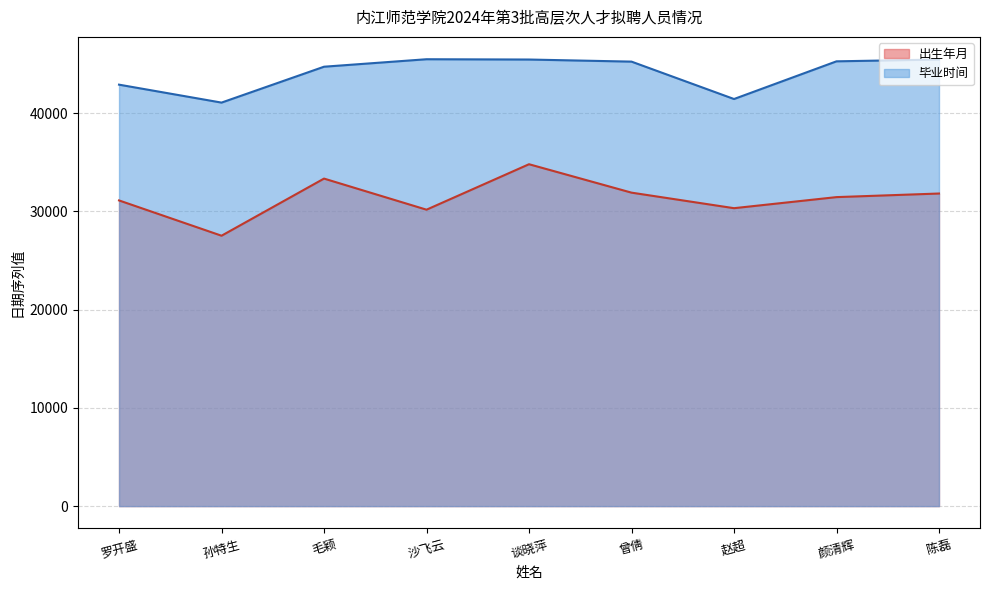

How many values in the 出生年月 series exceed 31444?

4